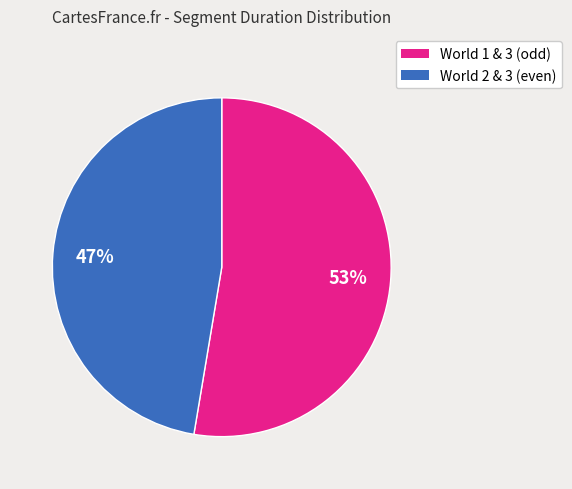

Is there a majority slice in this chart?

Yes